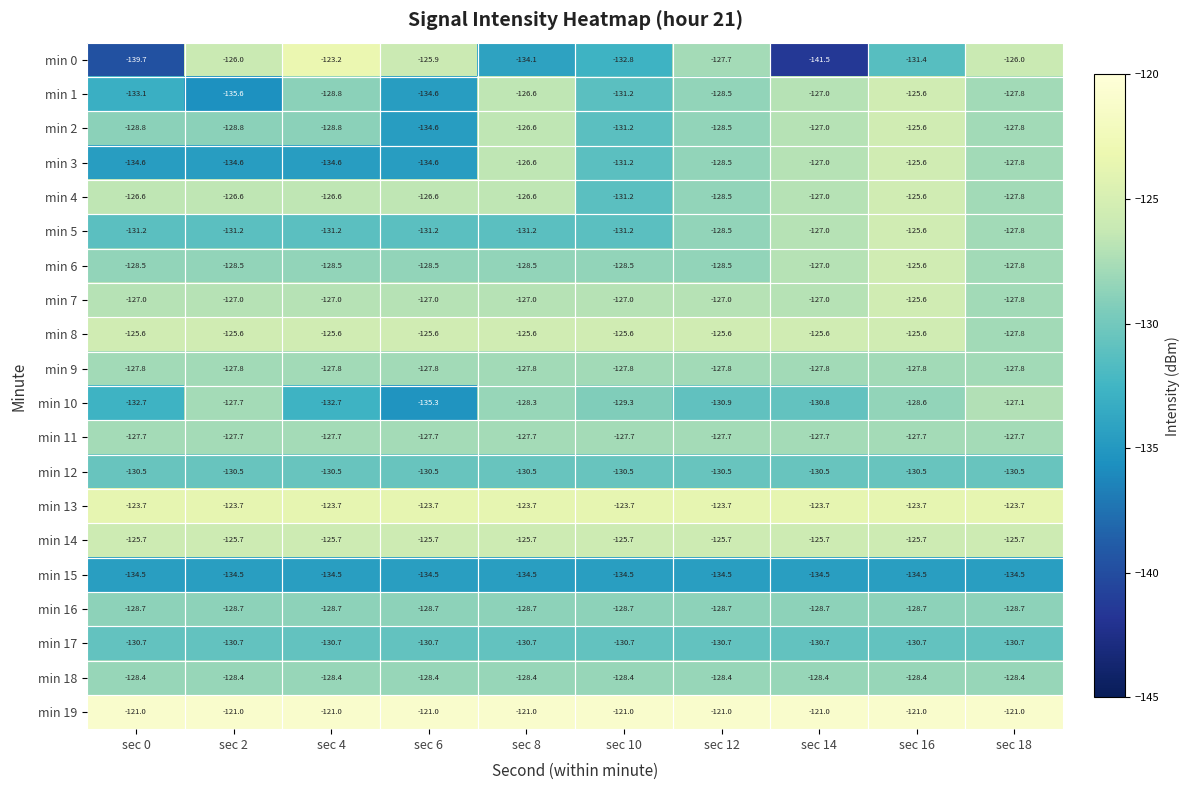

Which series changed the most between sec 0 and sec 18?

min 0